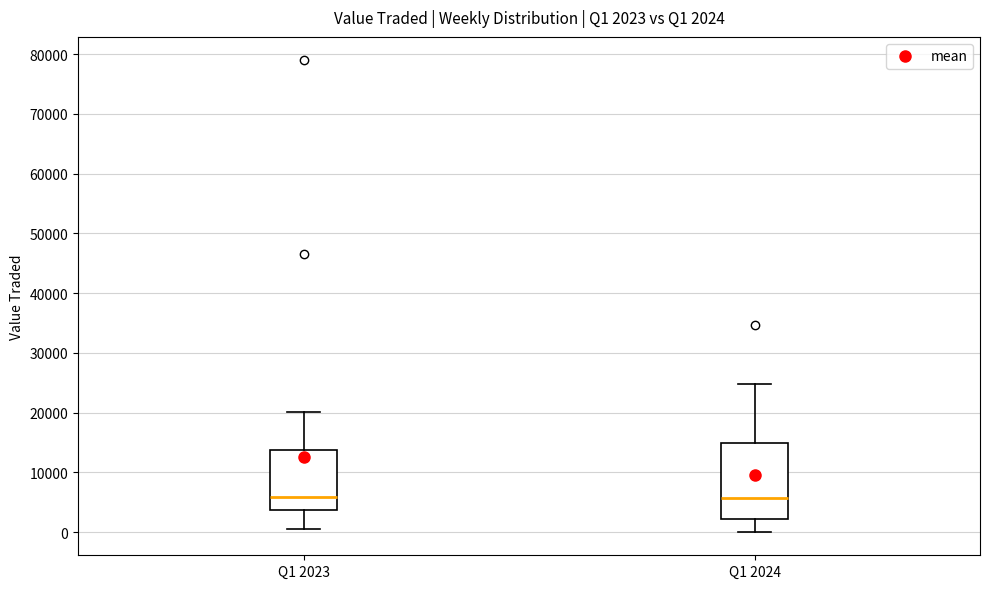

Which box is the tallest, from its lower edge to its upper edge?

Q1 2024